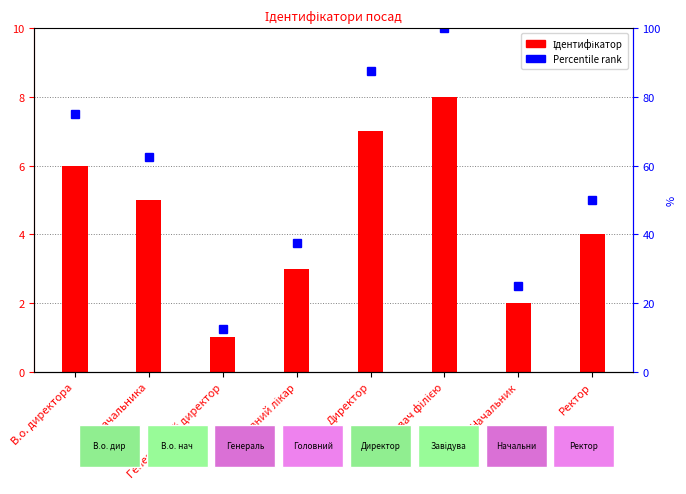

Reading left to right, list all the values displayed in this chart.

Ідентифікатор: В.о. директора=6.0	В.о. начальника=5.0	Генеральний директор=1.0	Головний лікар=3.0	Директор=7.0	Завідувач філією=8.0	Начальник=2.0	Ректор=4.0
Percentile (%) within range: В.о. директора=75.0	В.о. начальника=62.5	Генеральний директор=12.5	Головний лікар=37.5	Директор=87.5	Завідувач філією=100.0	Начальник=25.0	Ректор=50.0